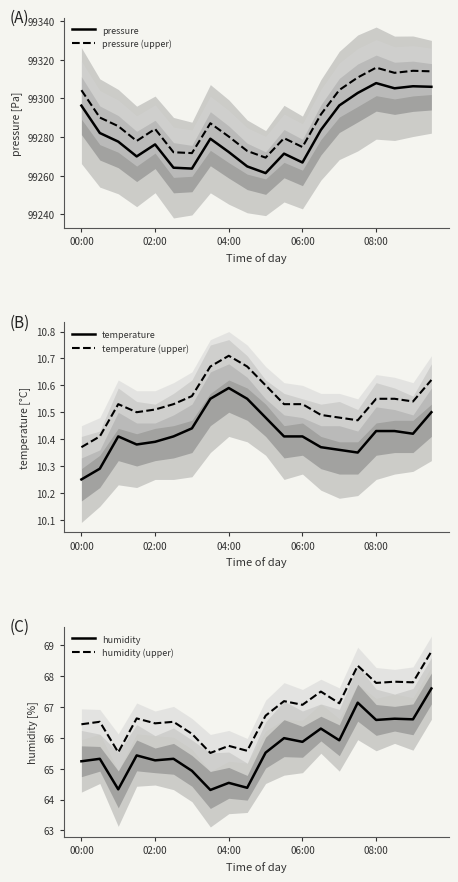

How many series are shown in this chart?

6